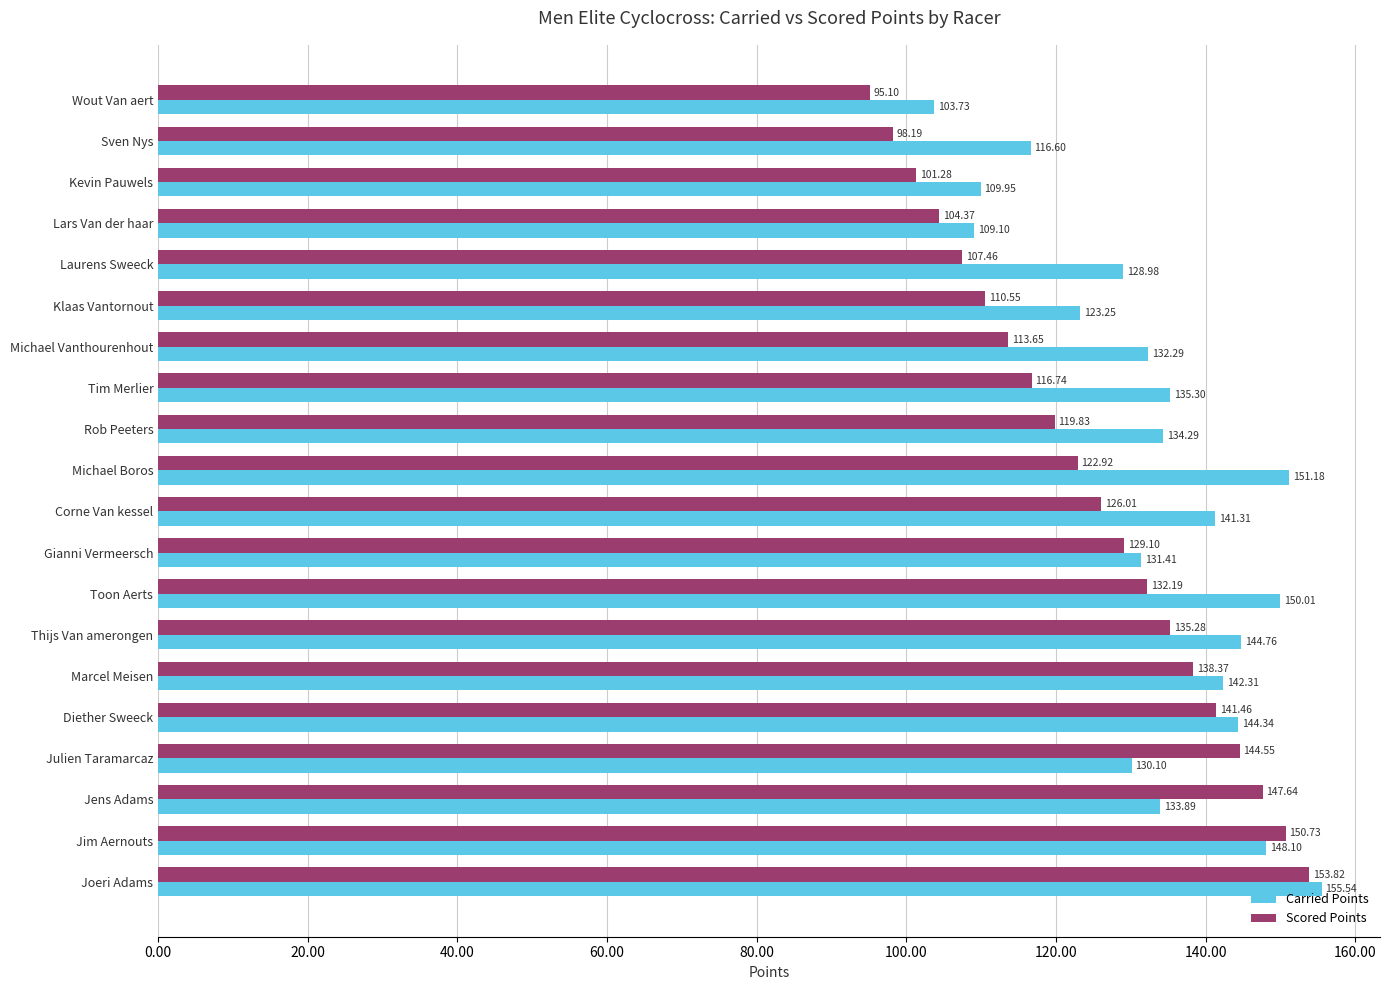

Where is Carried Points nearest to the value 129?

Laurens Sweeck